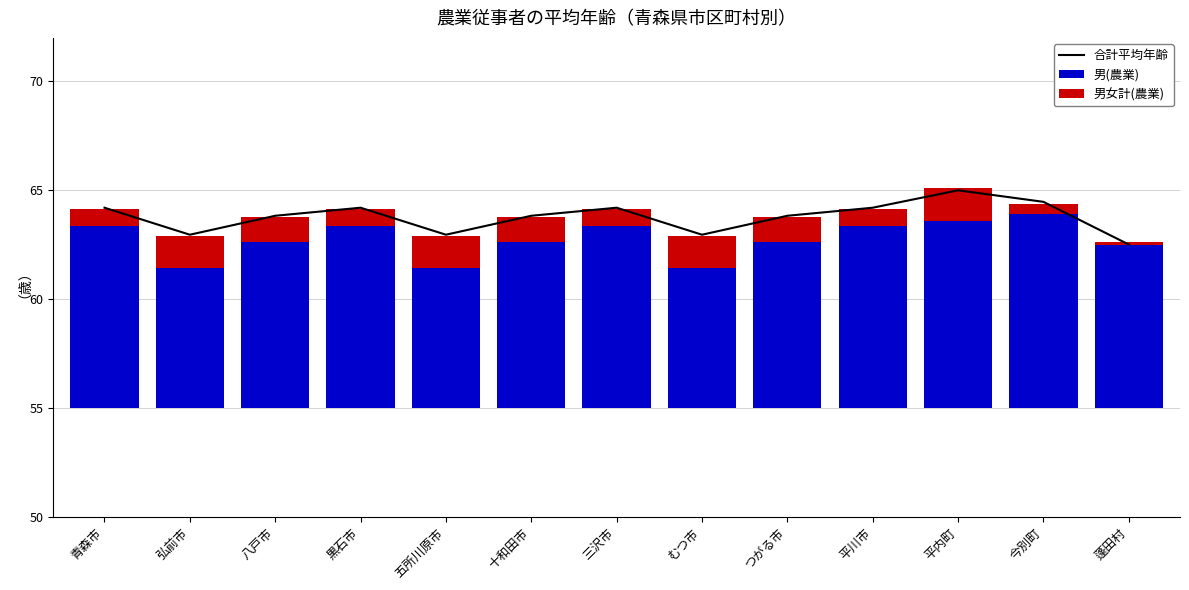

What is the sum of the 男女計(農業) values at 平川市 and 十和田市?

1.9